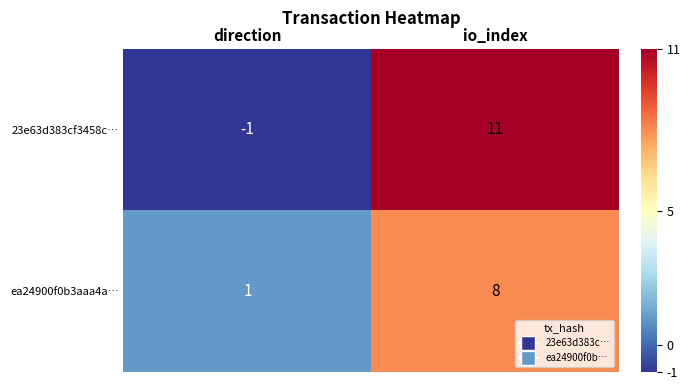

Count the number of data series in this chart.

2